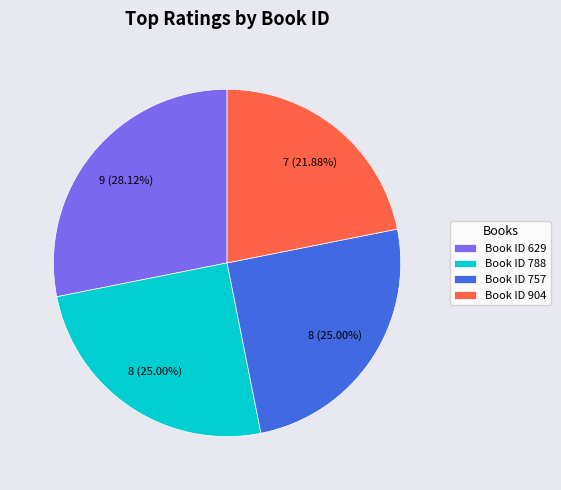

Count the number of slices in the pie.

4